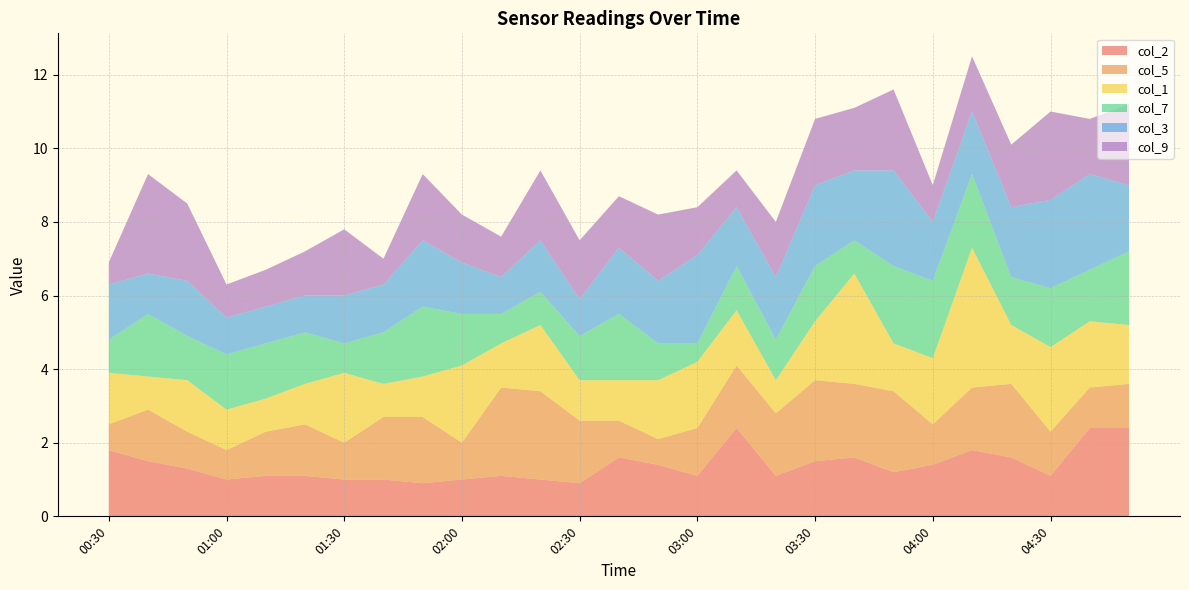

Reading left to right, list all the values displayed in this chart.

col_2: 1.8	1.5	1.3	1.0	1.1	1.1	1.0	1.0	0.9	1.0	1.1	1.0	0.9	1.6	1.4	1.1	2.4	1.1	1.5	1.6	1.2	1.4	1.8	1.6	1.1	2.4	2.4
col_5: 0.7	1.4	1.0	0.8	1.2	1.4	1.0	1.7	1.8	1.0	2.4	2.4	1.7	1.0	0.7	1.3	1.7	1.7	2.2	2.0	2.2	1.1	1.7	2.0	1.2	1.1	1.2
col_1: 1.4	0.9	1.4	1.1	0.9	1.1	1.9	0.9	1.1	2.1	1.2	1.8	1.1	1.1	1.6	1.8	1.5	0.9	1.6	3.0	1.3	1.8	3.8	1.6	2.3	1.8	1.6
col_7: 0.9	1.7	1.2	1.5	1.5	1.4	0.8	1.4	1.9	1.4	0.8	0.9	1.2	1.8	1.0	0.5	1.2	1.1	1.5	0.9	2.1	2.1	2.0	1.3	1.6	1.4	2.0
col_3: 1.5	1.1	1.5	1.0	1.0	1.0	1.3	1.3	1.8	1.4	1.0	1.4	1.0	1.8	1.7	2.4	1.6	1.7	2.2	1.9	2.6	1.6	1.7	1.9	2.4	2.6	1.8
col_9: 0.6	2.7	2.1	0.9	1.0	1.2	1.8	0.7	1.8	1.3	1.1	1.9	1.6	1.4	1.8	1.3	1.0	1.5	1.8	1.7	2.2	1.0	1.5	1.7	2.4	1.5	2.2